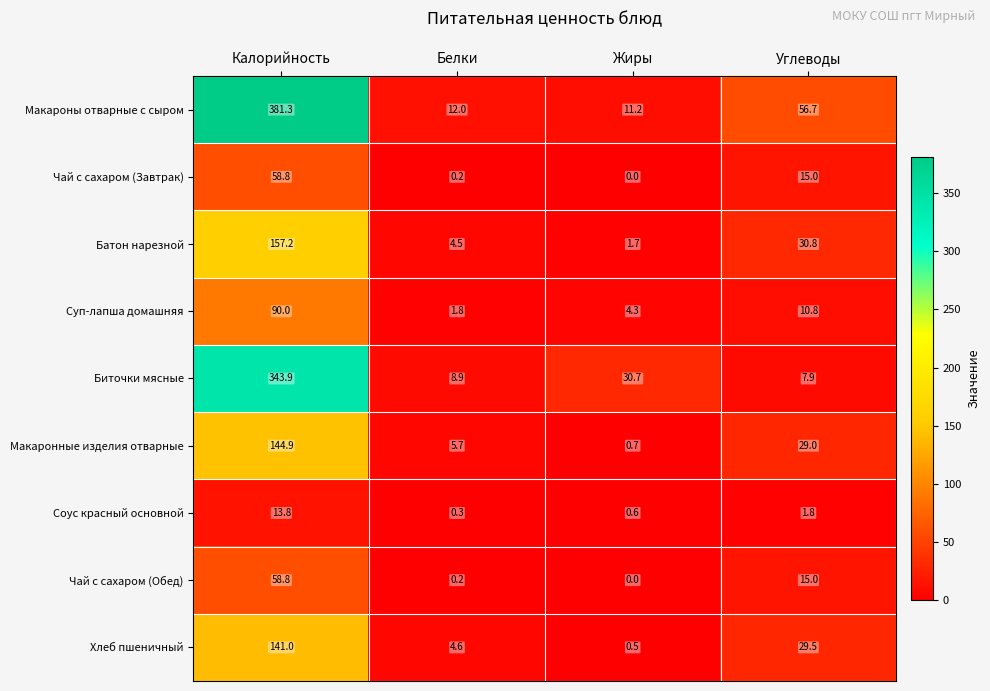

Rank the categories by Чай с сахаром (Обед) value from highest to lowest.

Калорийность, Углеводы, Белки, Жиры